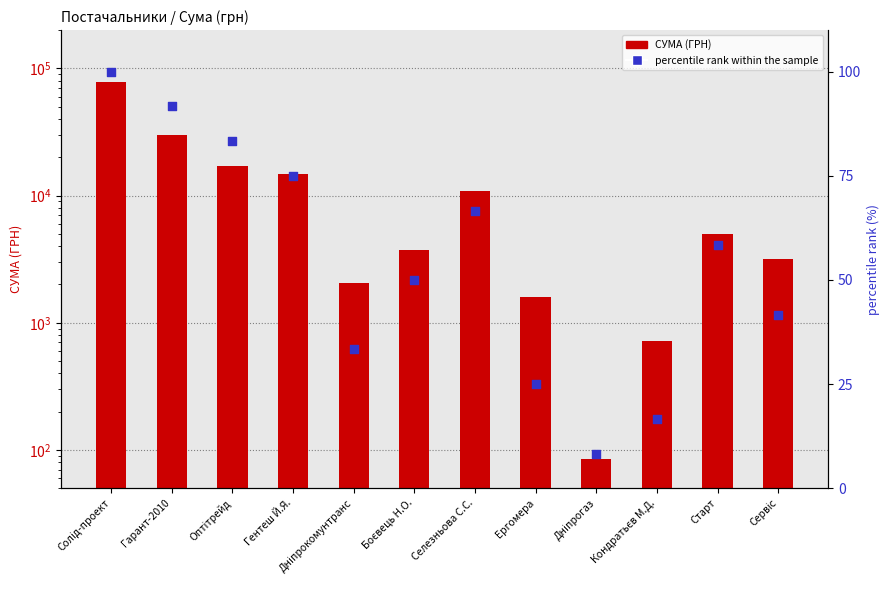

What are all the series names shown in the legend?

СУМА (ГРН), percentile rank within the sample